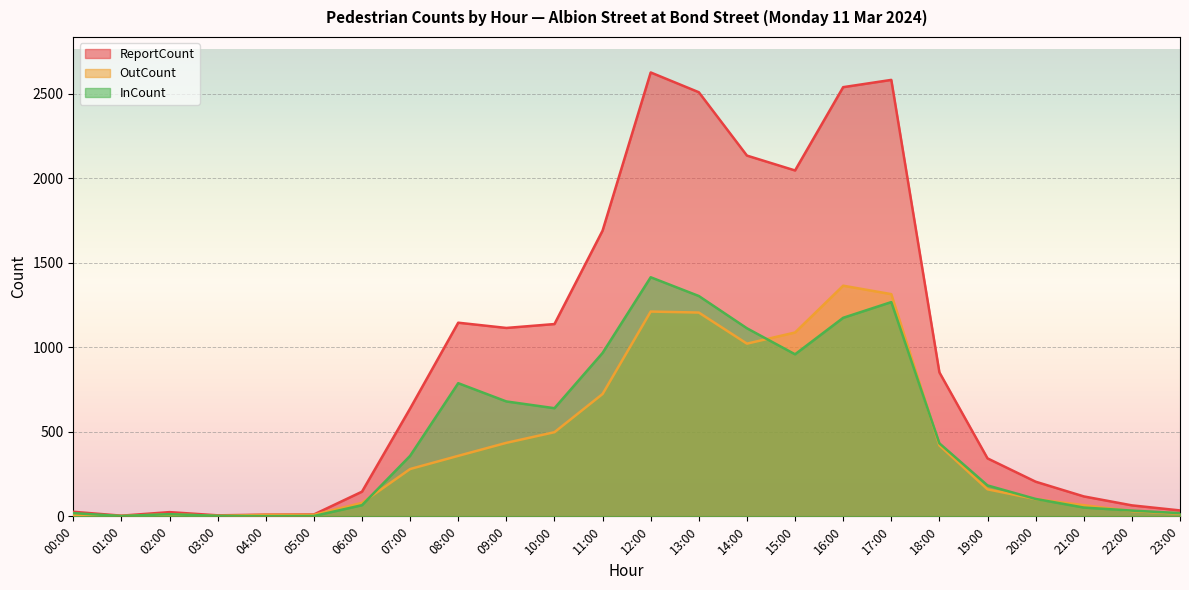

Is it true that InCount equals 1 at 04:00?

False